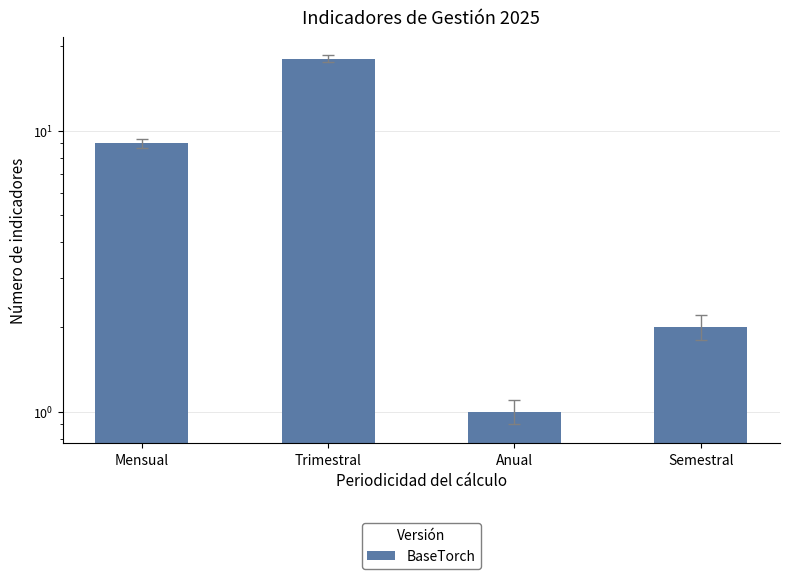

What is the value of the 3rd bar from the left?

1